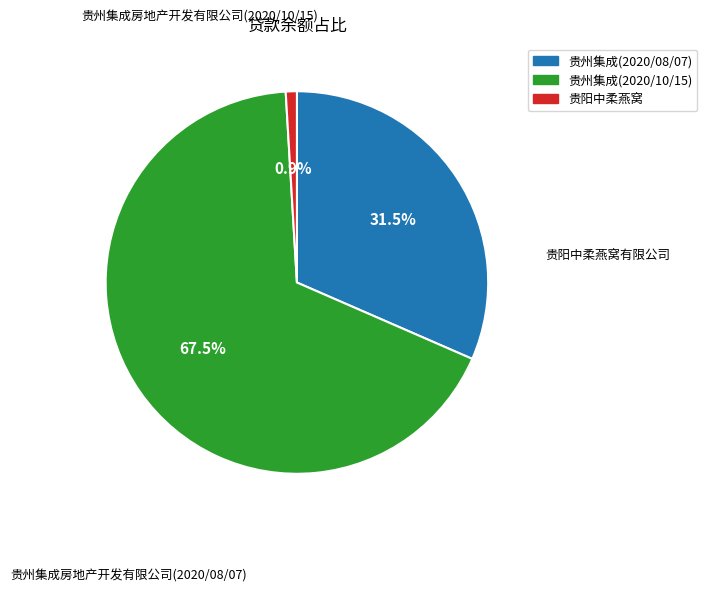

Which slice is the largest?

贵州集成房地产开发有限公司(2020/10/15)